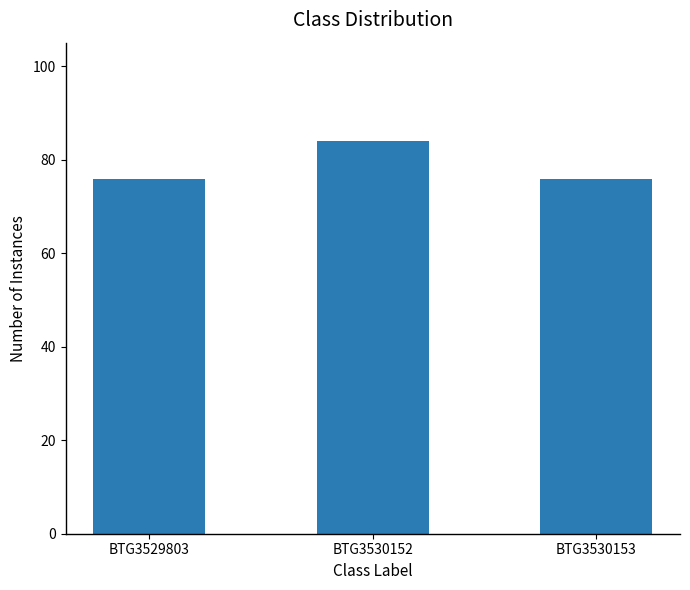

True or false: the data shows 84.1 at BTG3530152.

True